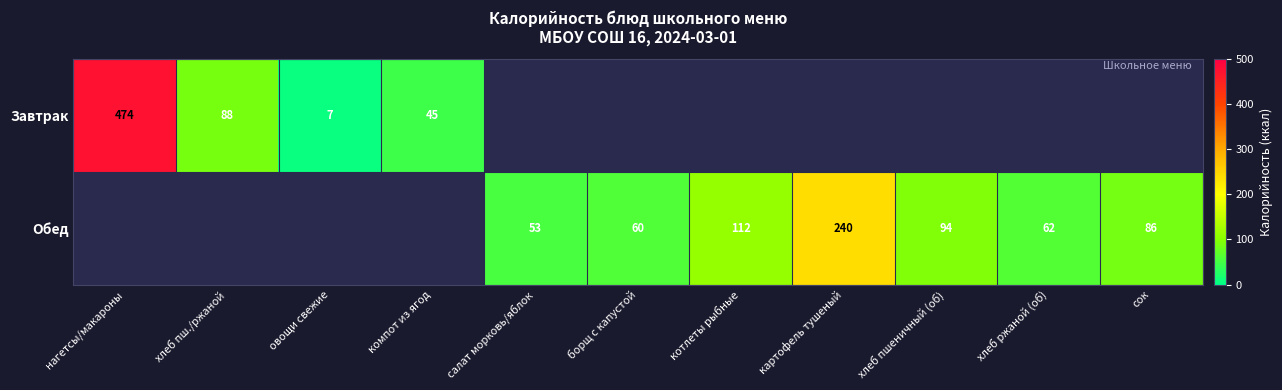

Is it true that Обед equals 18 at хлеб ржаной (об)?

False